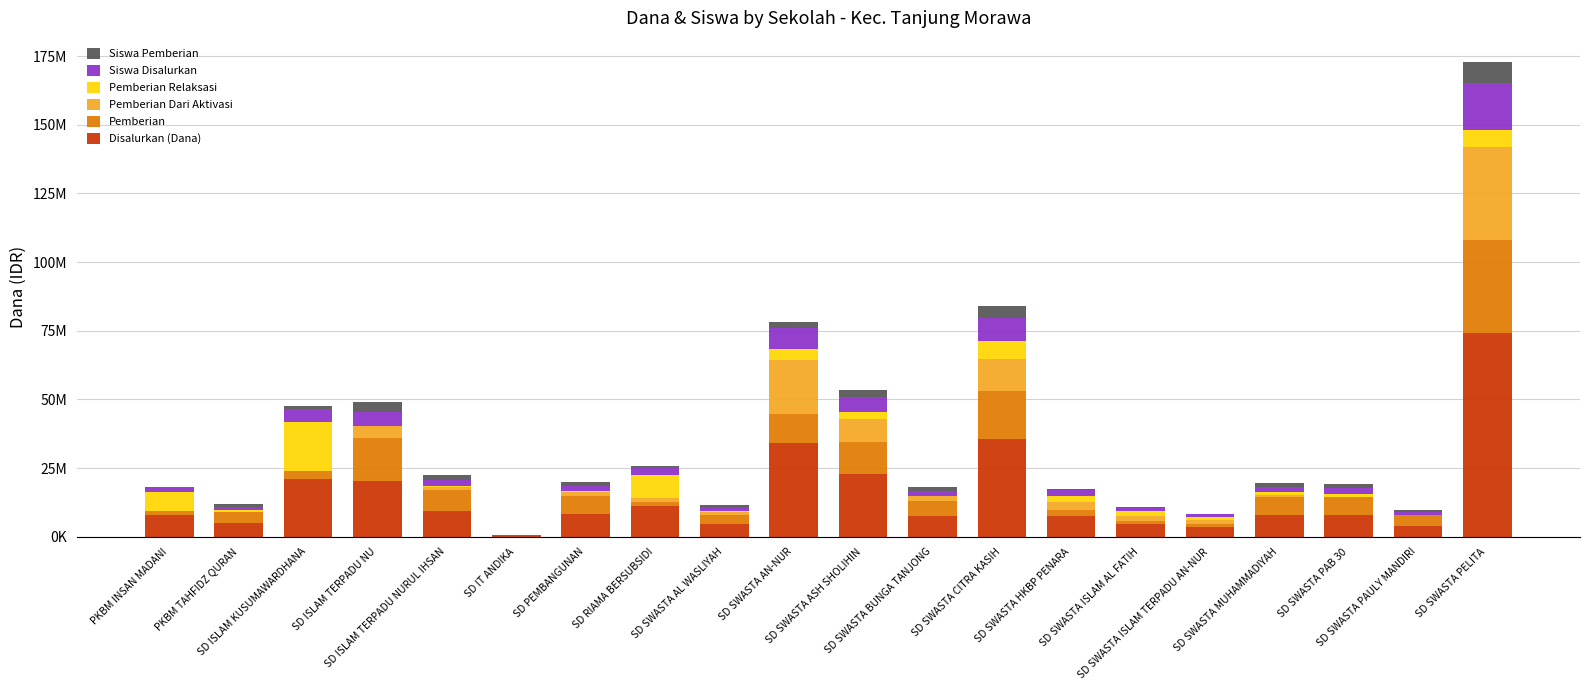

True or false: Siswa Pemberian has a value of 4100000 at SD SWASTA CITRA KASIH.

True